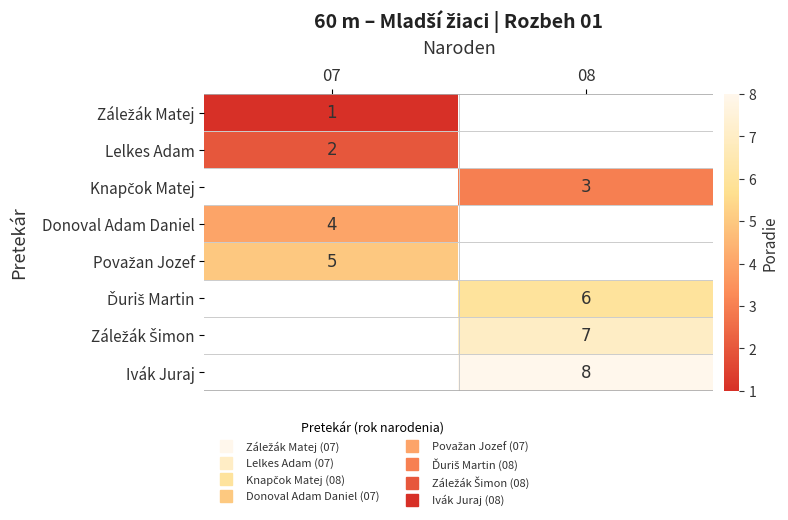

What is the difference between the highest and lowest values at 07?

4.0